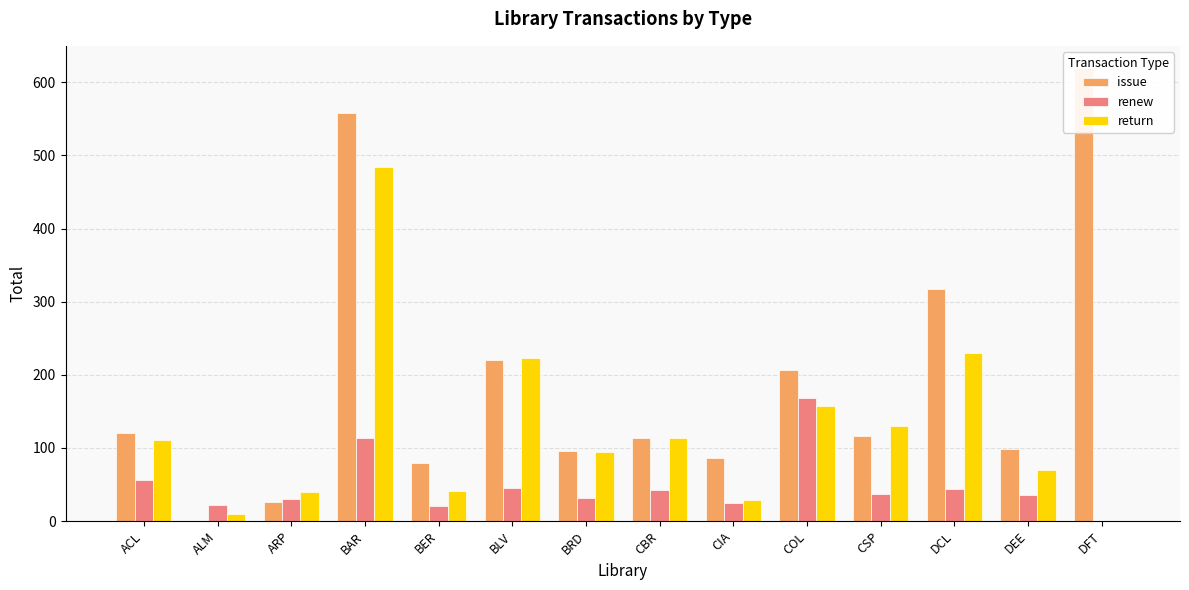

Where does the issue series first go above 116?

ACL